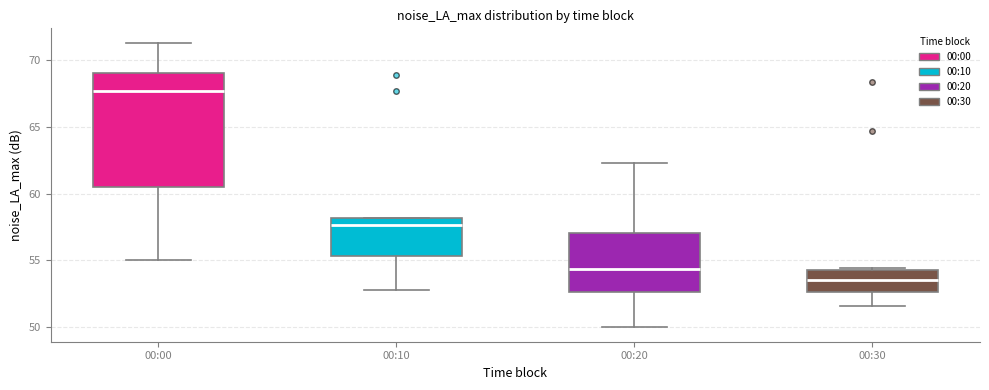

Reading left to right, transcribe this box plot: for each box, give where its median line is, the range the box spans, and where its two whiskers end, as read against the y-axis. The values are not printed on the chart, so give them approximately, as read against the axis.

00:00: median 67.5, box 60.5 to 69.0, whiskers 55.0 to 71.5
00:10: median 57.5, box 55.5 to 58.0, whiskers 53.0 to 58.0
00:20: median 54.5, box 52.5 to 57.0, whiskers 50.0 to 62.5
00:30: median 53.5, box 52.5 to 54.5, whiskers 51.5 to 54.5